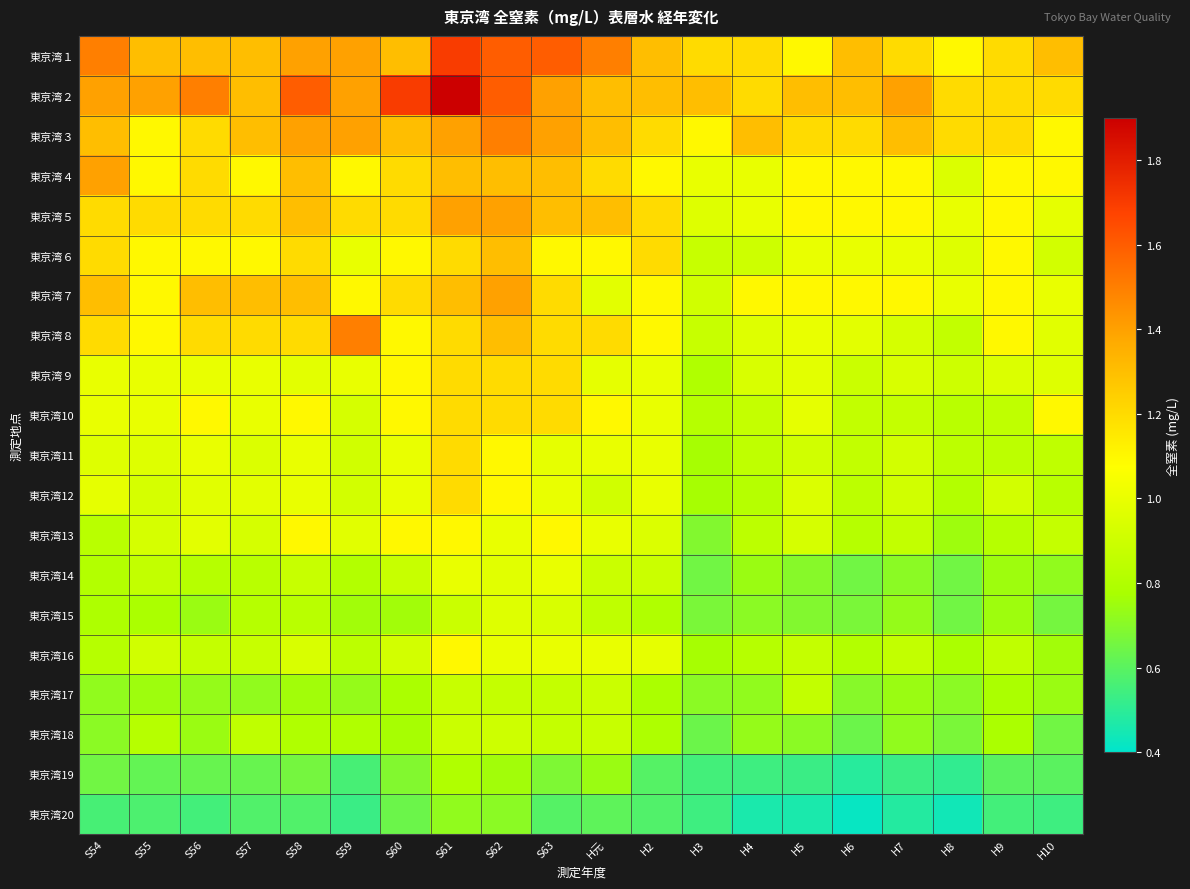

How many distinct data groups are displayed?

20